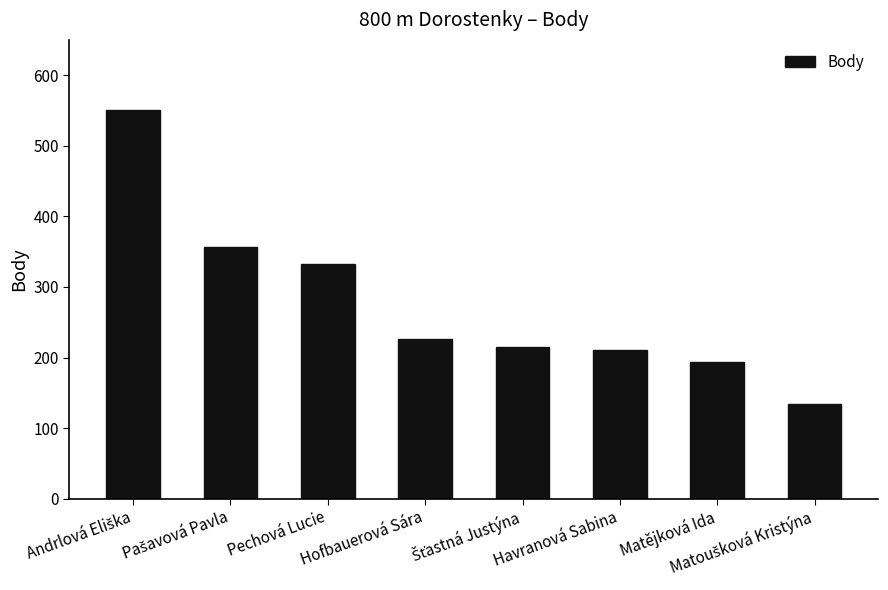

What is the difference between the maximum and minimum values?

417